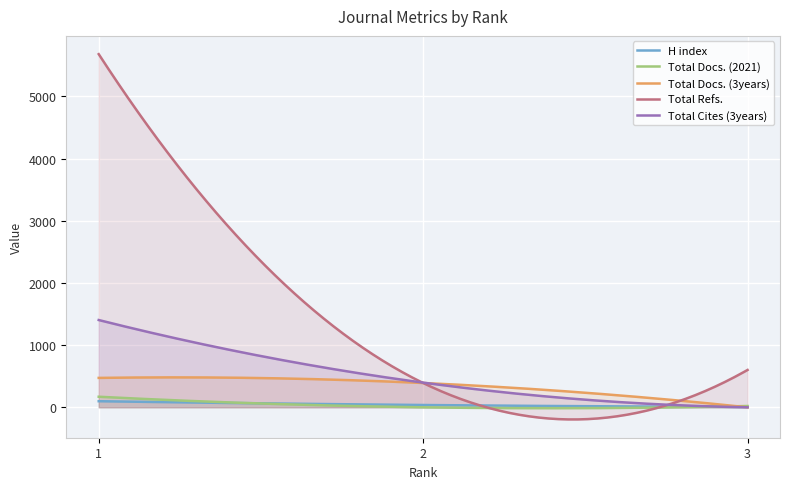

Read the Total Docs. (3years) value at 1, to the nearest 5.

475